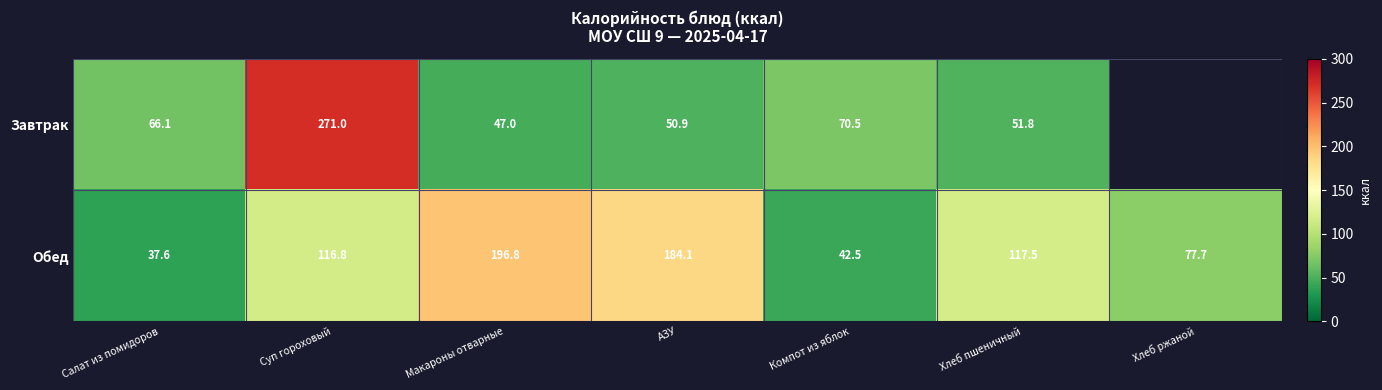

What is the minimum value shown in the chart?

37.6